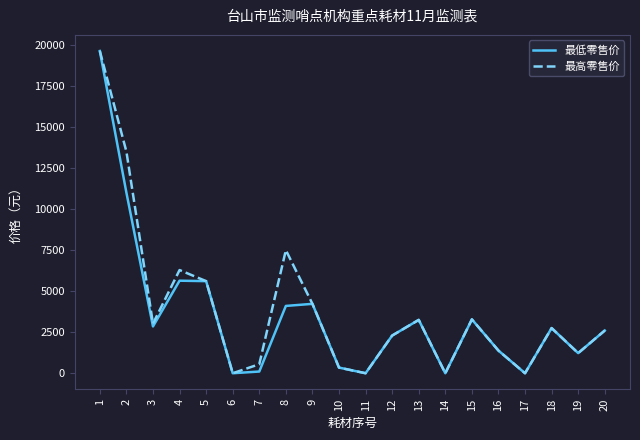

At which category does 最高零售价 reach its first local peak?

4